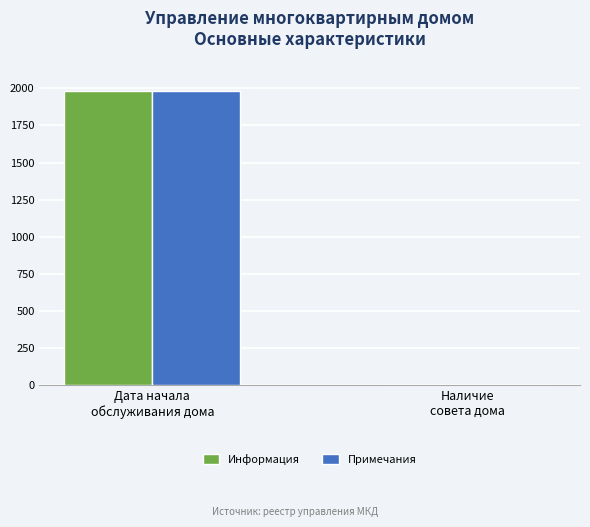

What is the approximate value of Информация at Дата начала
обслуживания дома, to the nearest 10?

1980